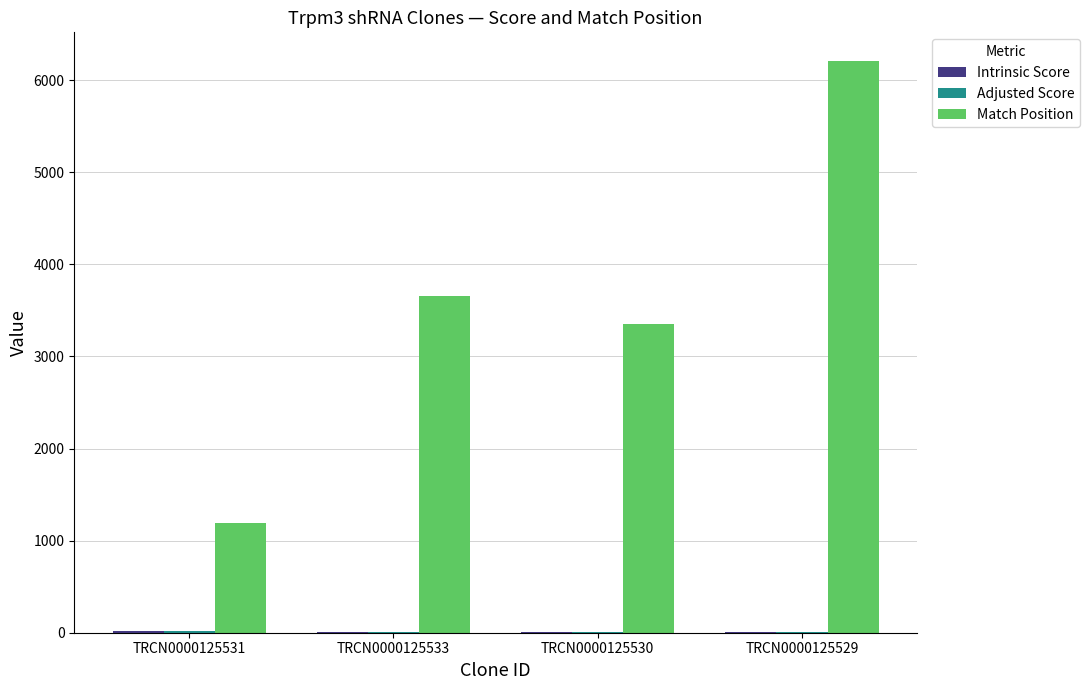

What is the maximum value for Match Position?

6210.0